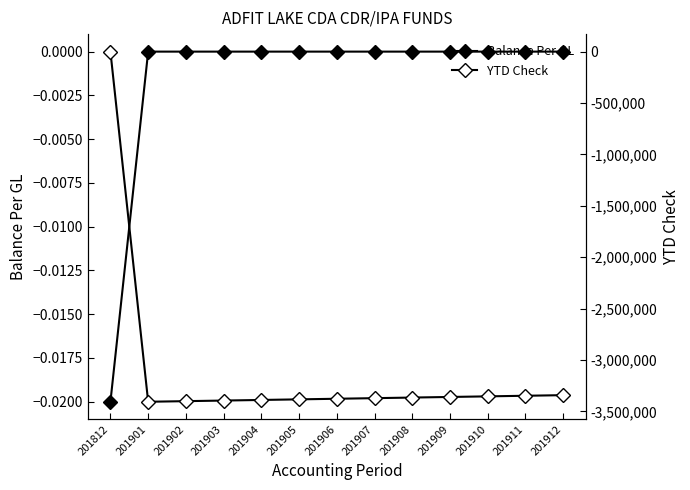

The YTD Check series shows -3354166.8 at 201910. True or false?

True